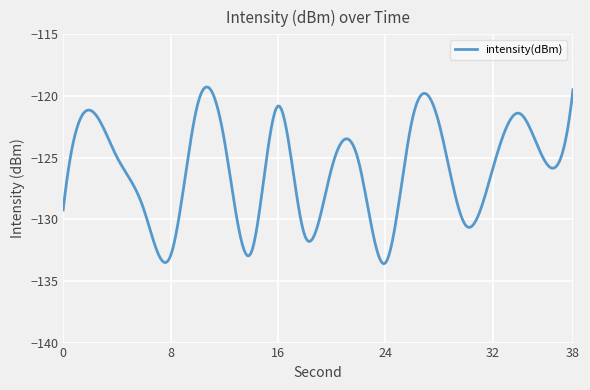

What is the difference between the maximum and minimum values?

14.3